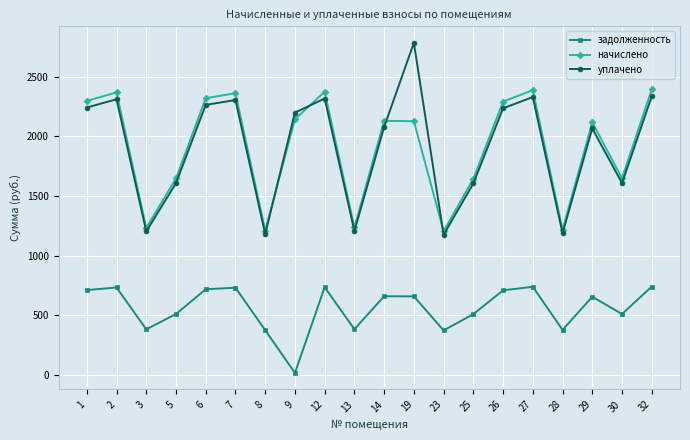

What is the value of the уплачено point at the 1st from the left?

2242.7